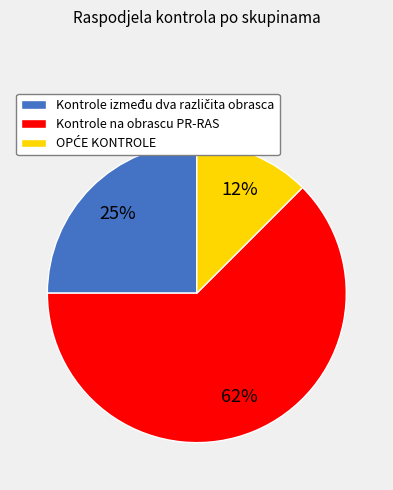

What is the largest slice in the pie chart?

Kontrole na obrascu PR-RAS